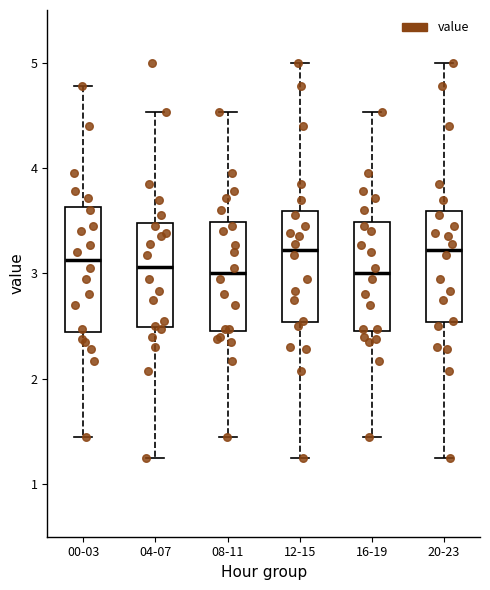

Reading left to right, read every box against the y-axis: the position of its median line, the range the box covers, and the ends of its whiskers. The values are not printed on the chart, so give them approximately, as read against the axis.

00-03: median 3.1, box 2.4 to 3.6, whiskers 1.5 to 4.8
04-07: median 3.1, box 2.5 to 3.5, whiskers 1.3 to 4.5
08-11: median 3.0, box 2.5 to 3.5, whiskers 1.5 to 4.5
12-15: median 3.2, box 2.5 to 3.6, whiskers 1.3 to 5.0
16-19: median 3.0, box 2.5 to 3.5, whiskers 1.5 to 4.5
20-23: median 3.2, box 2.5 to 3.6, whiskers 1.3 to 5.0